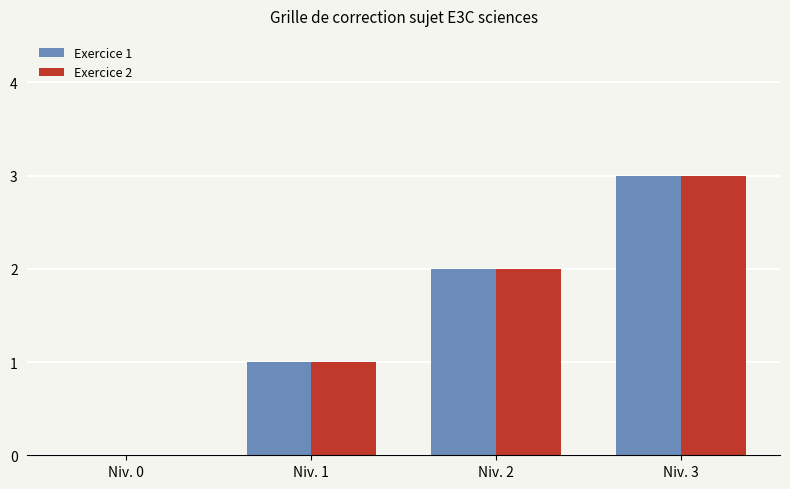

Is the value of Exercice 1 at Niv. 0 greater than the value of Exercice 2 at Niv. 3?

No